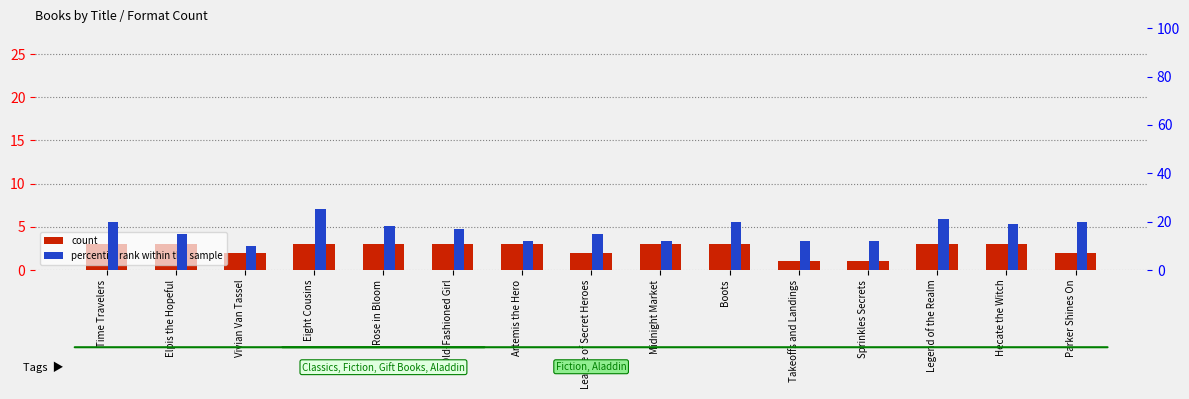

What is the minimum value shown in the chart?

1